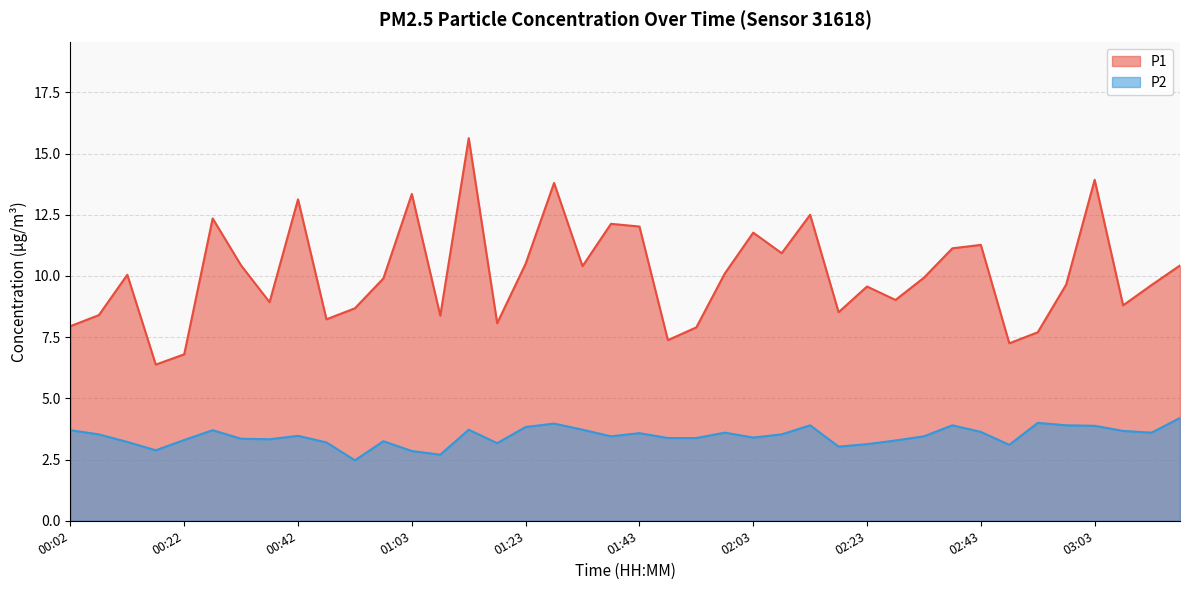

At how many categories does at least one series exceed 2?

40